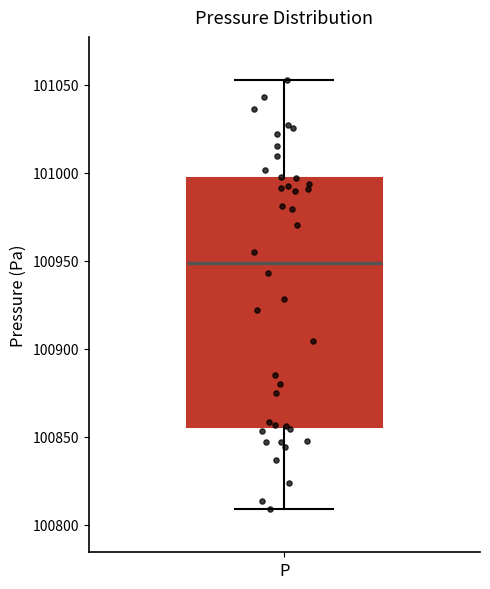

Read this box plot against the y-axis: the position of the median line, the range covered by the box, and the ends of both whiskers. The values are not printed on the chart, so give them approximately, as read against the axis.

median 100950, box 100855 to 100995, whiskers 100810 to 101055